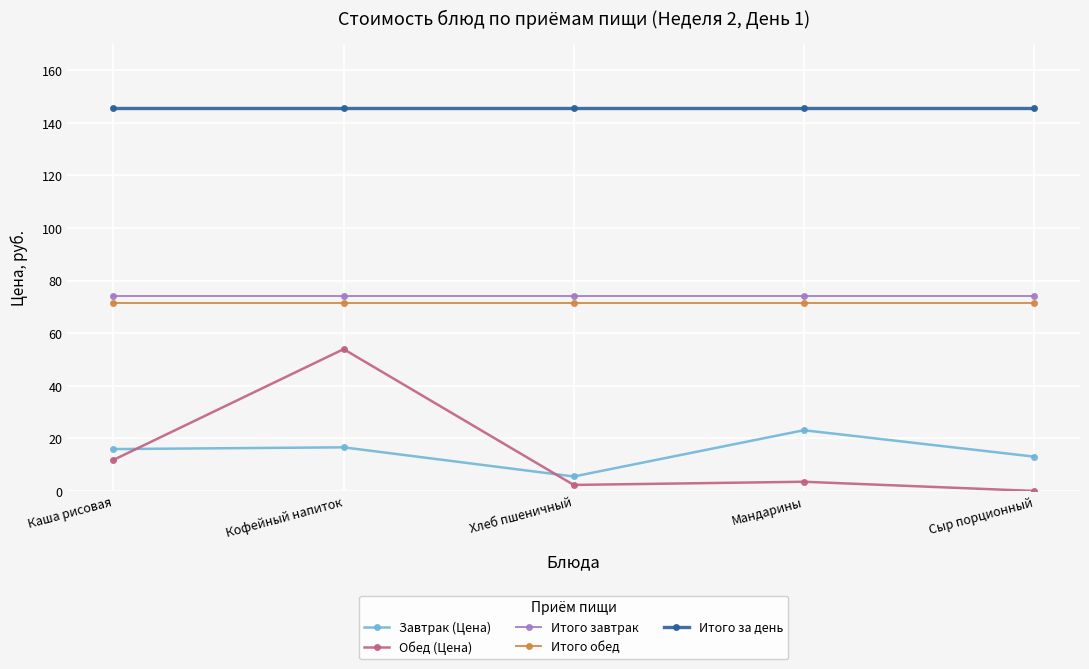

What is the difference between the maximum and minimum values in the Обед (Цена) series?

53.9